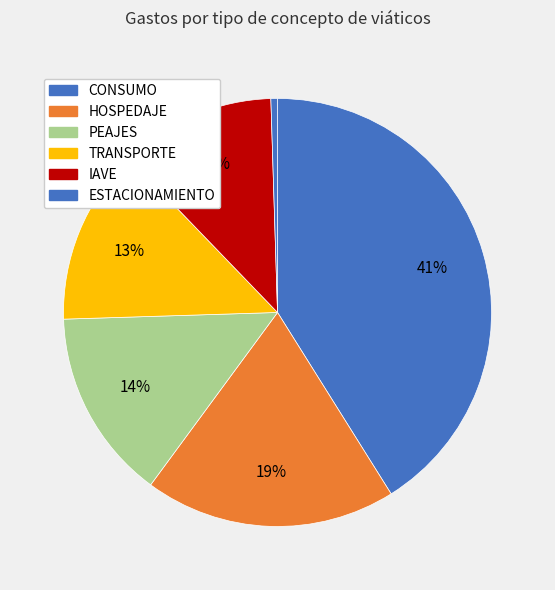

How many segments does this pie chart have?

6